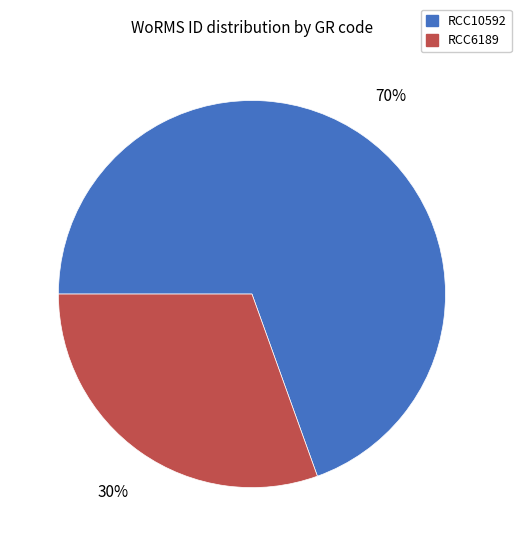

Is the sum of RCC10592 and RCC6189 greater than half?

Yes